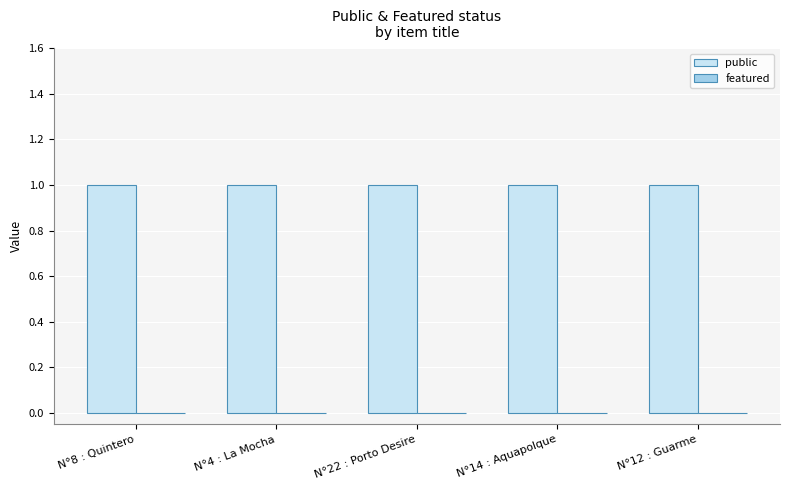

Reading left to right, extract all data points from this chart.

public: 1	1	1	1	1
featured: 0	0	0	0	0